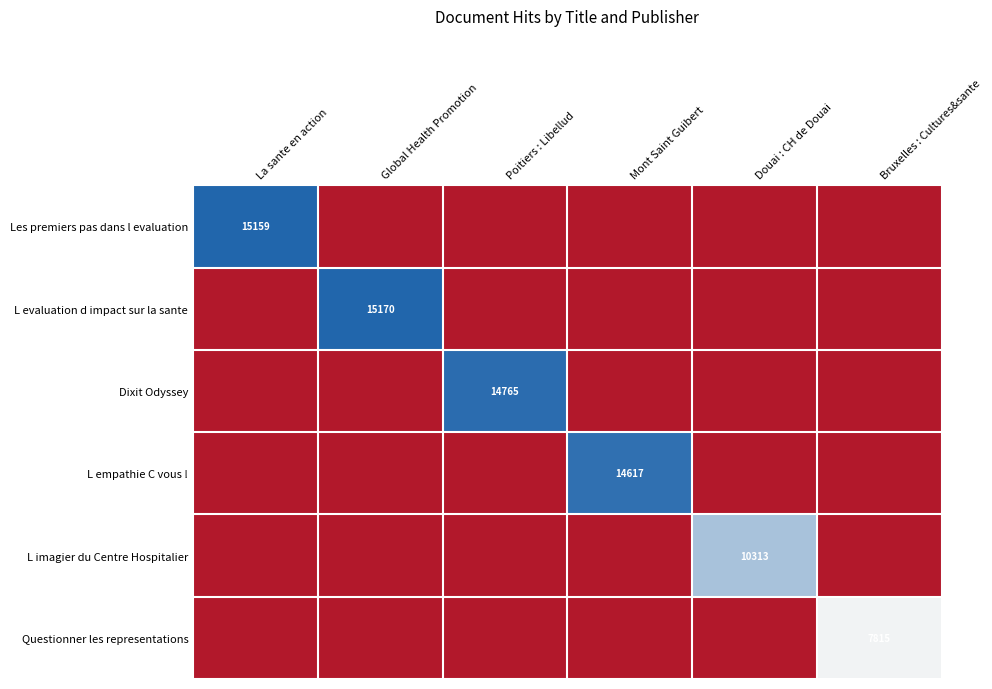

At which label is L imagier du Centre Hospitalier closest to 0?

La sante en action